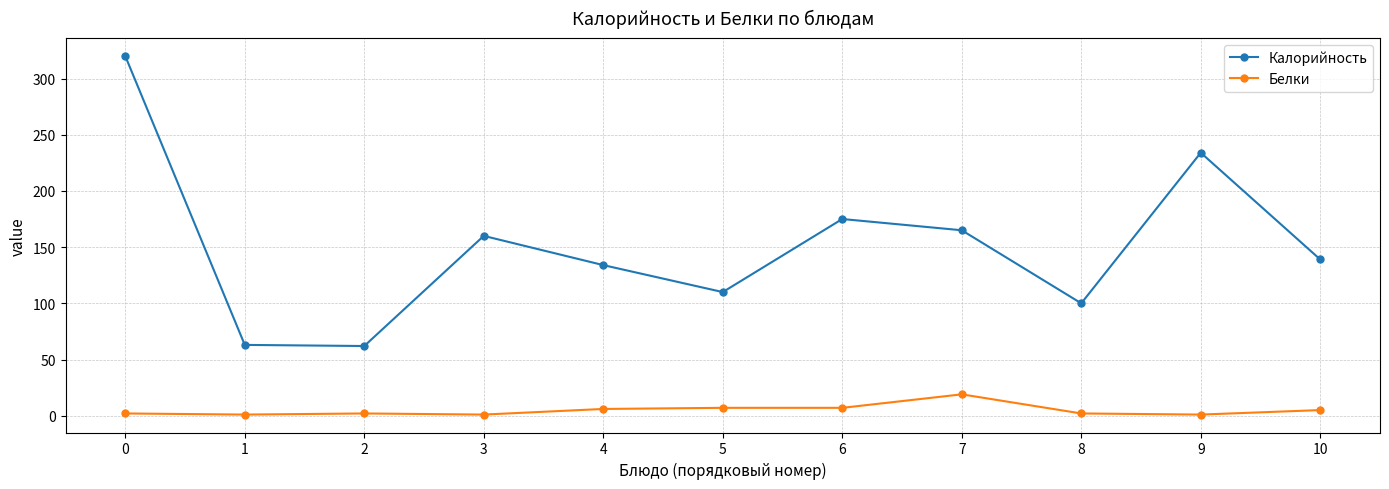

True or false: Калорийность has more than 0 interior local peaks.

True